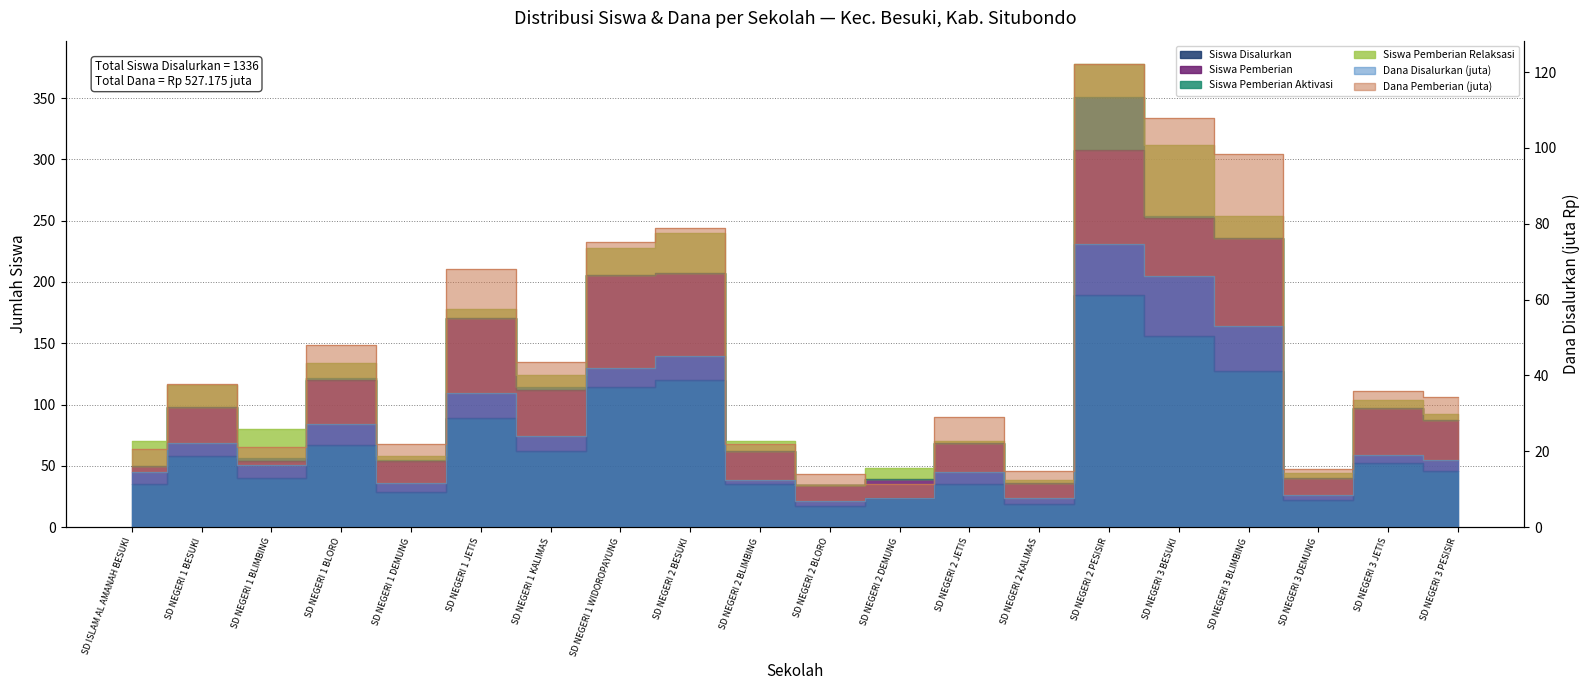

What is the label of the 16th point from the left?

SD NEGERI 3 BESUKI